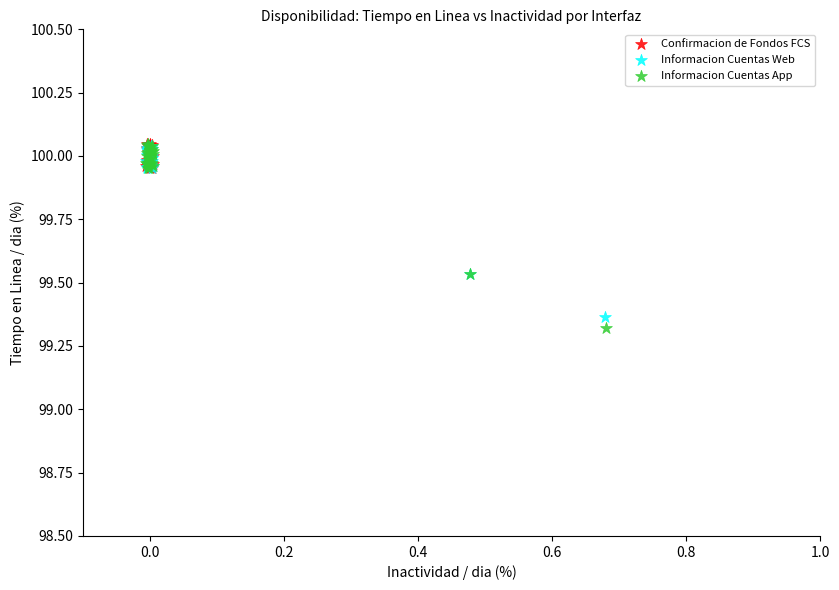

Which series reaches the minimum Y coordinate?

Informacion Cuentas App